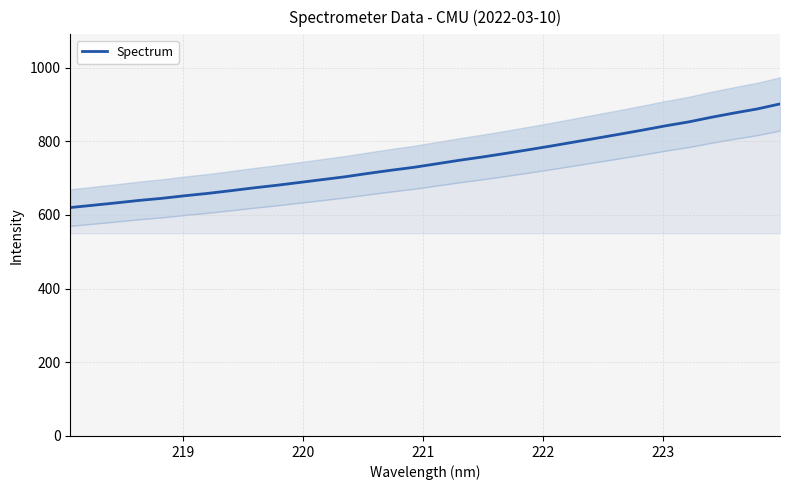

What is the sum of all values?

23799.2